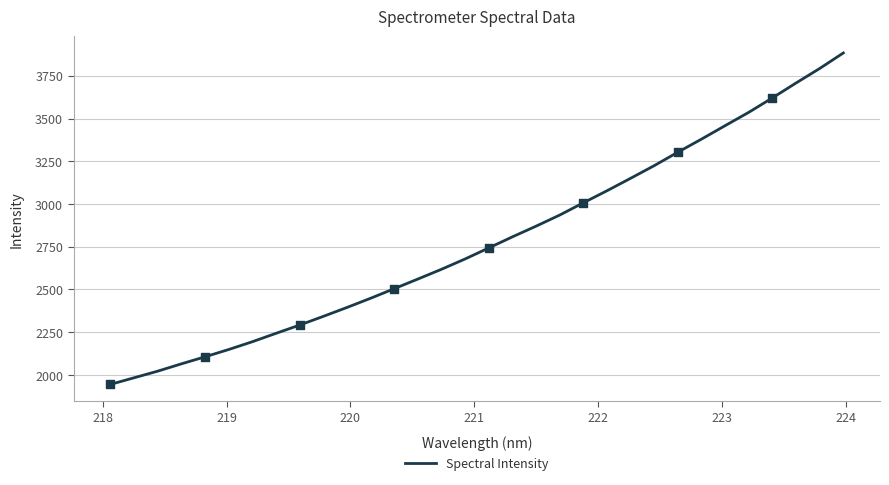

What is the difference between the maximum and minimum values?

1938.9